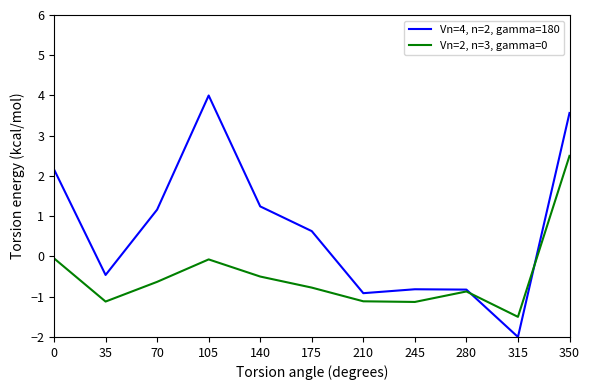

What is the total value across all series at 245?

-1.9